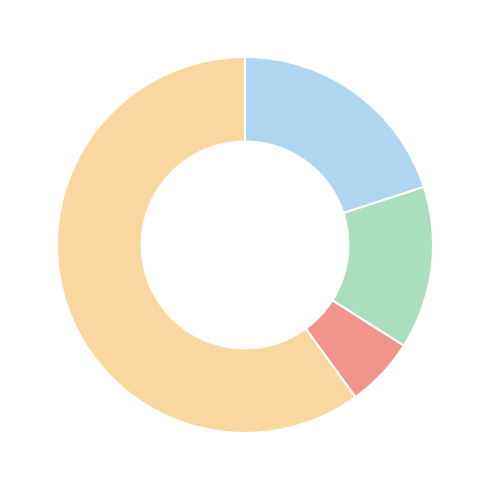

How many segments does this pie chart have?

4